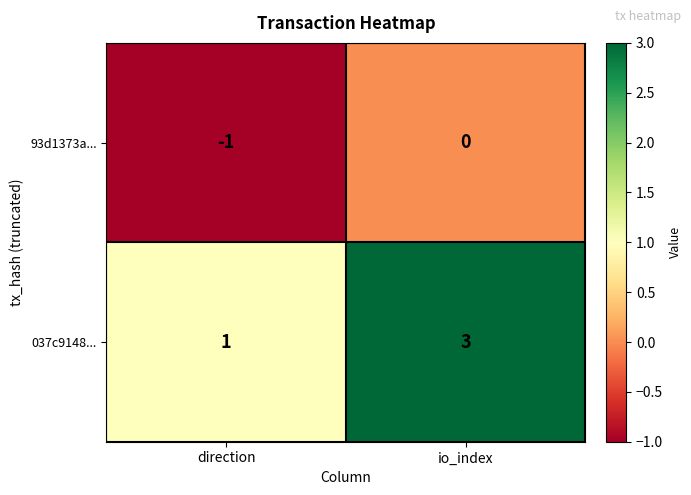

Where is 037c9148... nearest to the value 2?

direction